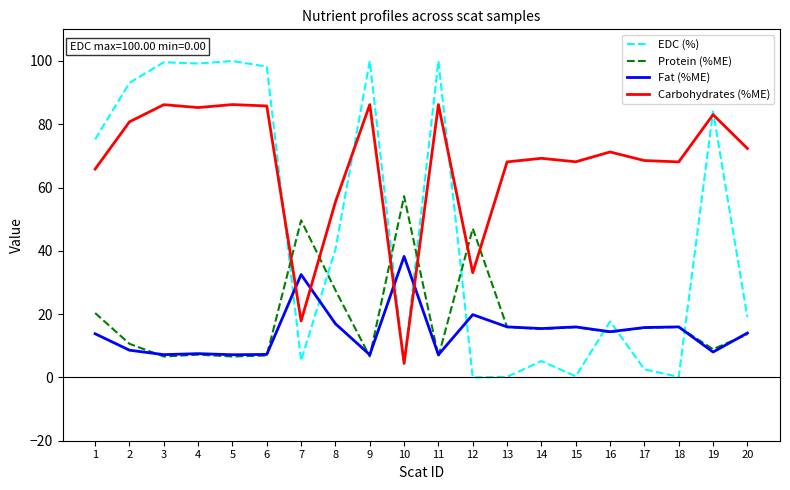

List the series in order of their peak value, lowest first.

Fat (%ME), Protein (%ME), Carbohydrates (%ME), EDC (%)